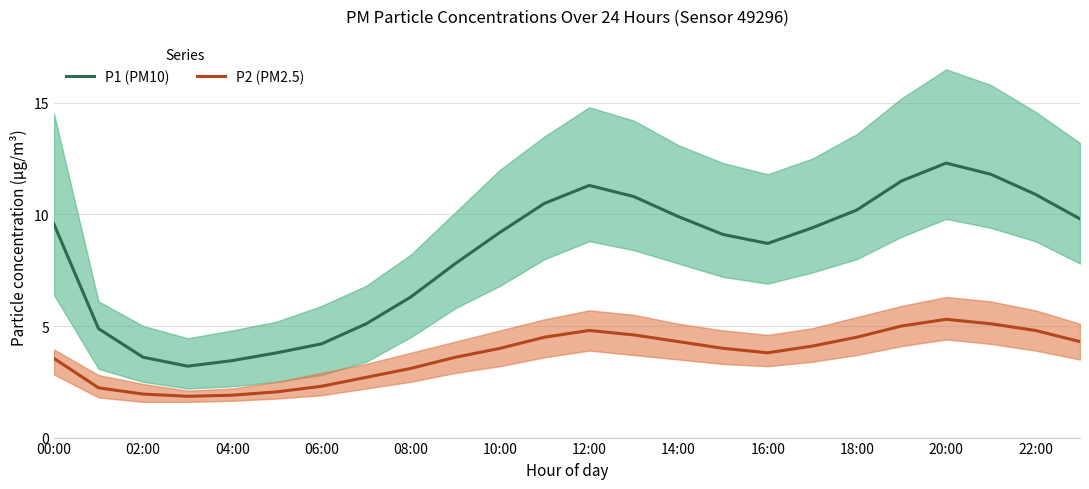

True or false: P1 (PM10) and P2 (PM2.5) intersect in this chart.

False